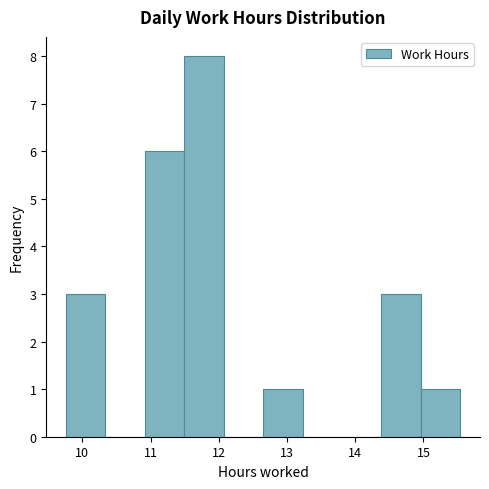

Which range on the x-axis has the tallest bar?

11.5 to 12.1